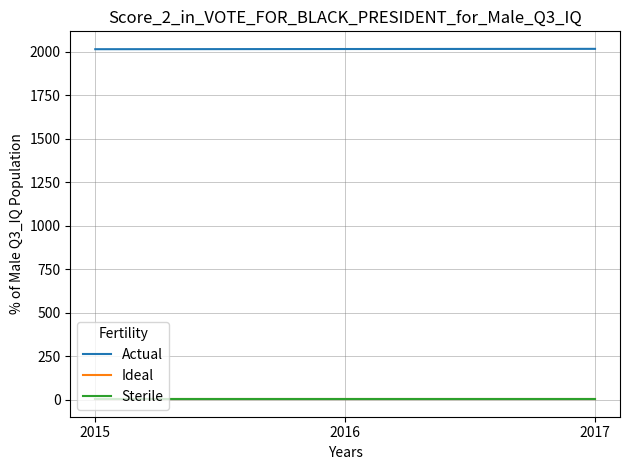

True or false: Ideal has a value of 3 at 2015.

True